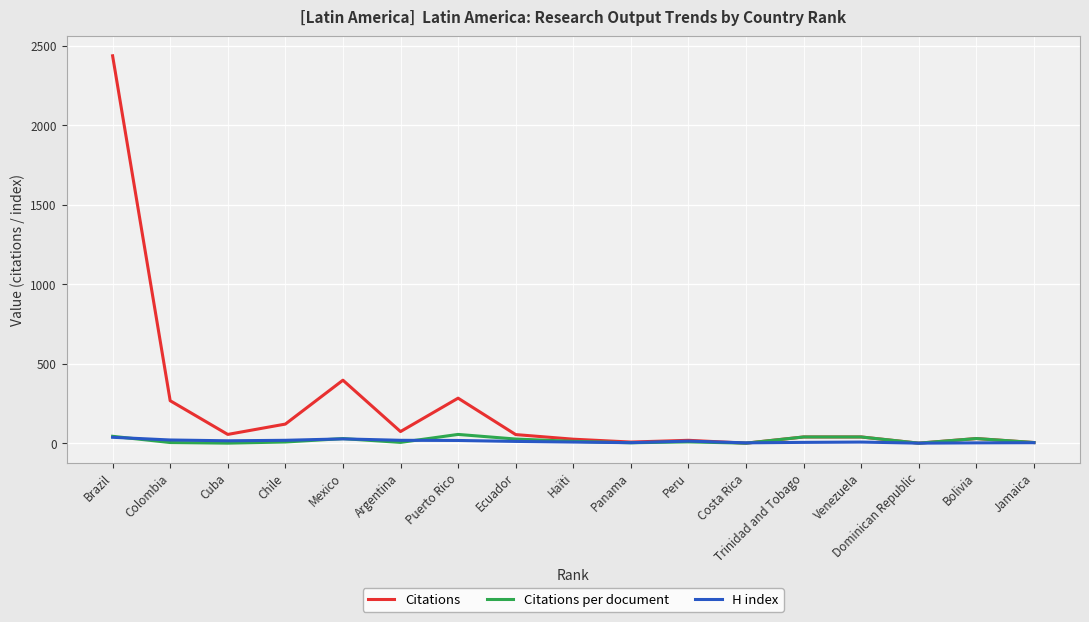

What is the smallest value displayed?

2.0